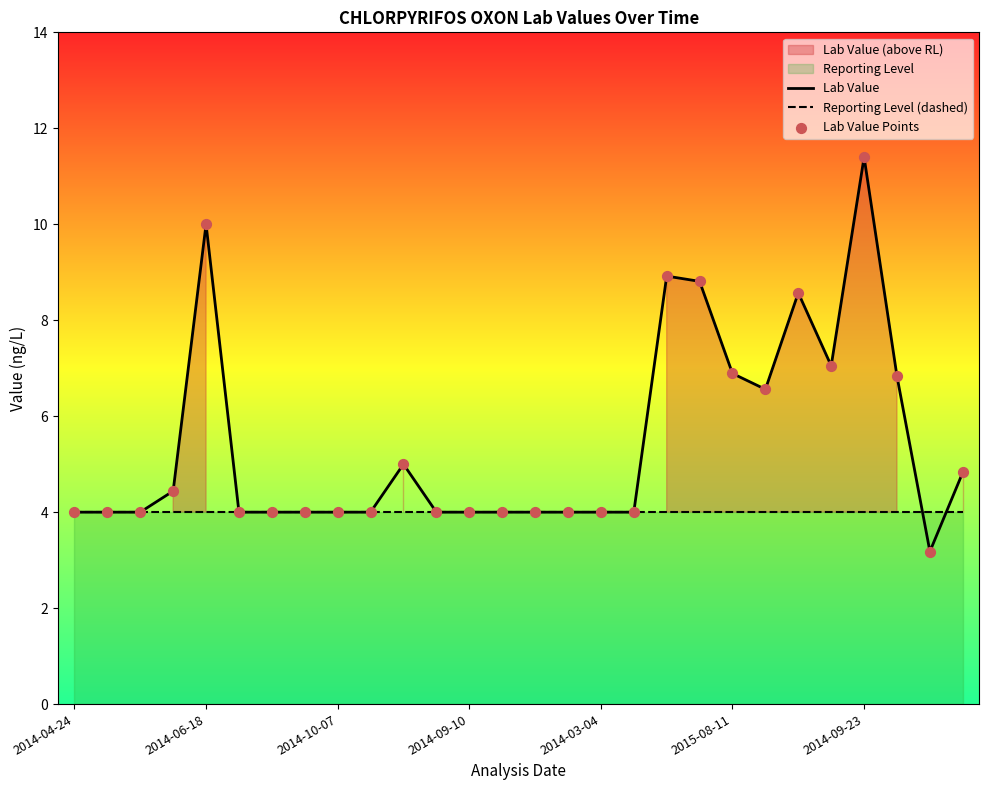

At how many categories does at least one series exceed 4?

12